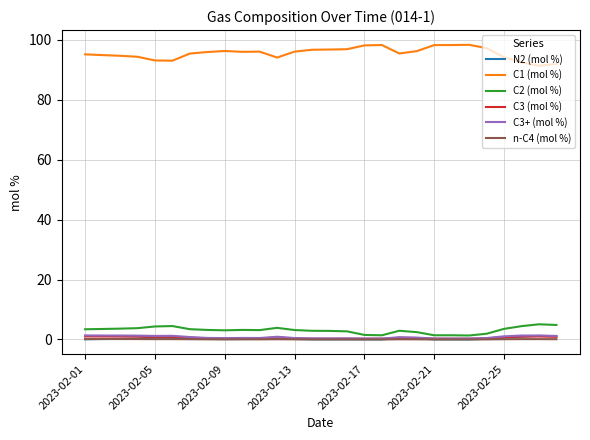

True or false: C2 (mol %) and N2 (mol %) cross at least once.

False